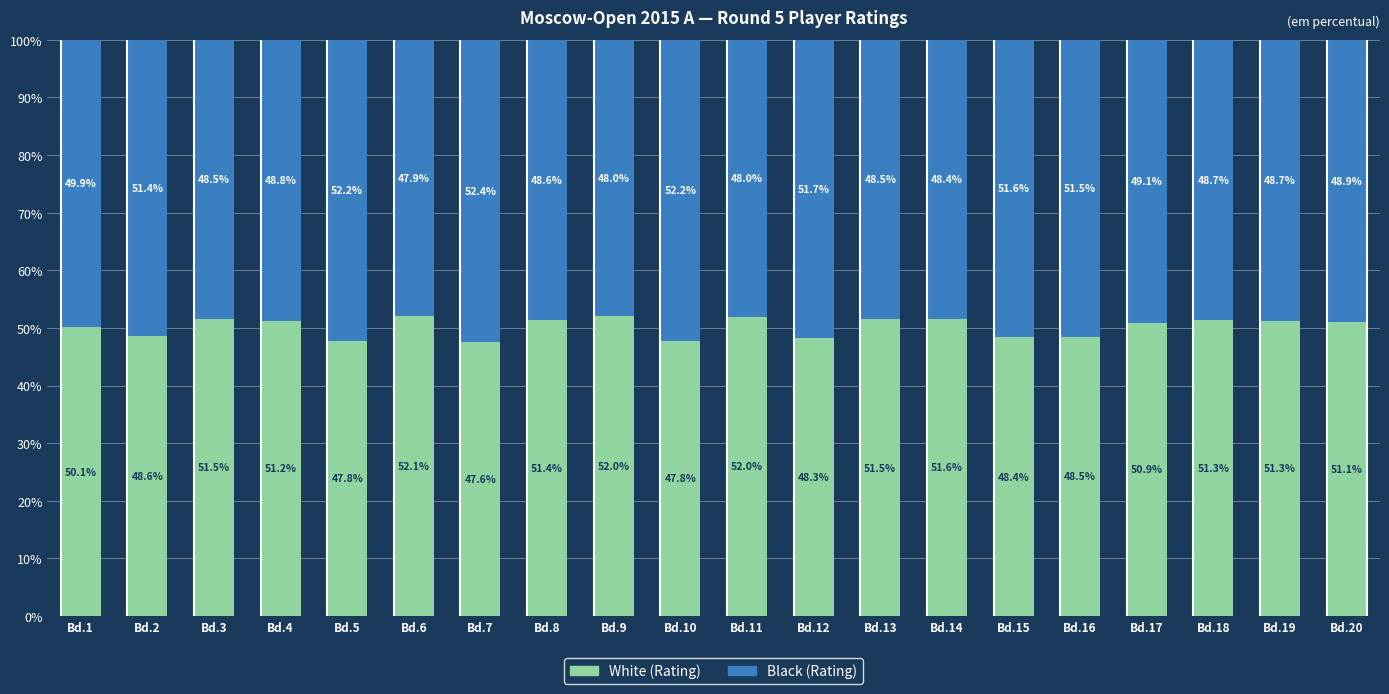

Where is White (Rating) nearest to the value 49?

Bd.2